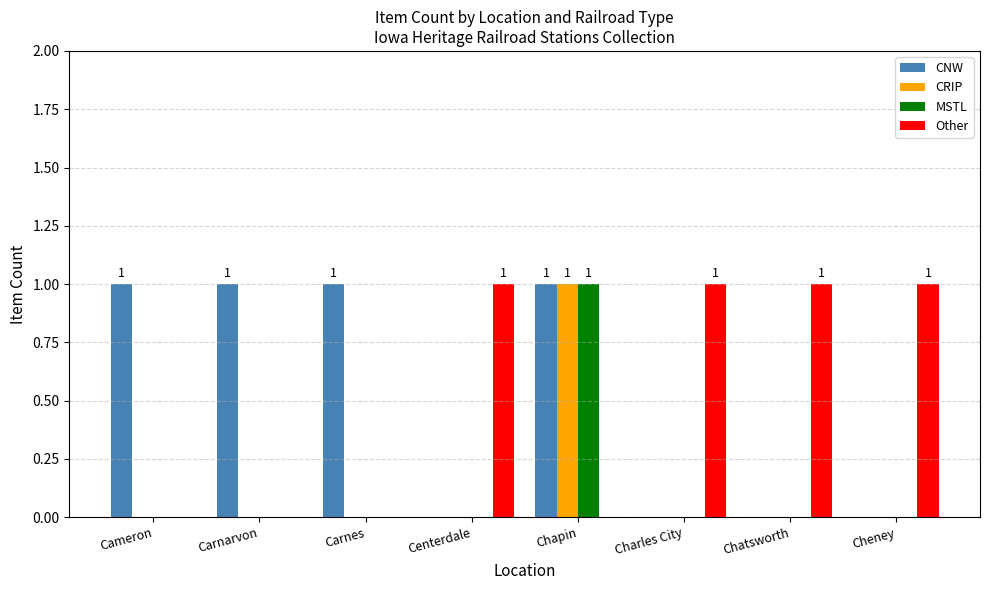

Does the chart contain stacked bars?

No